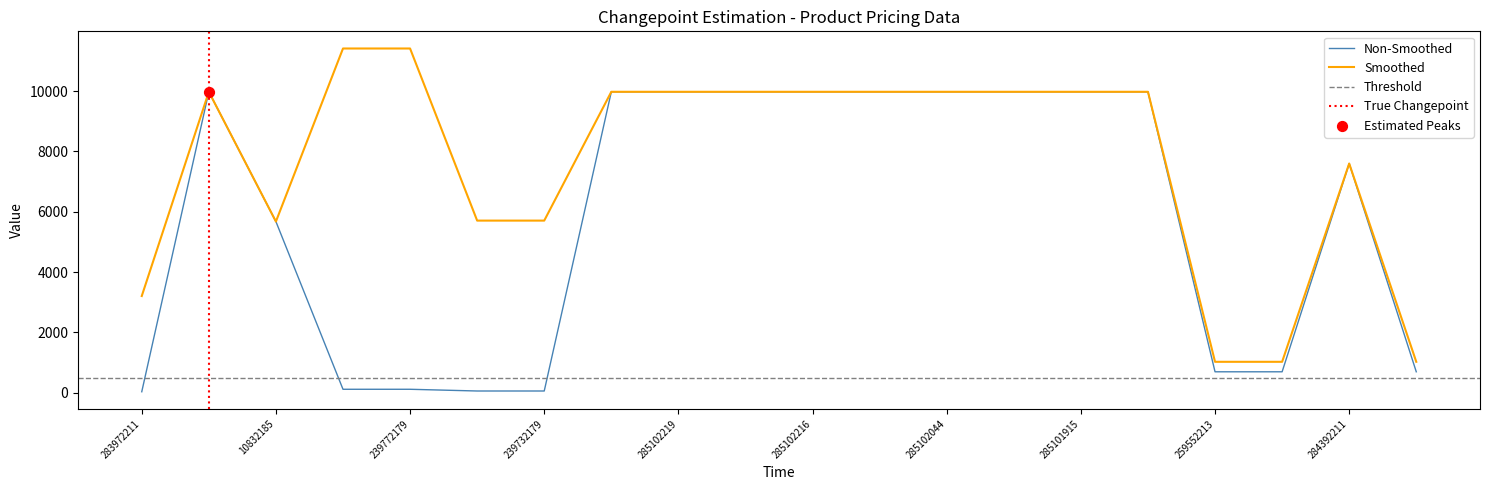

Where is Non-Smoothed nearest to the value 5003?

10832185